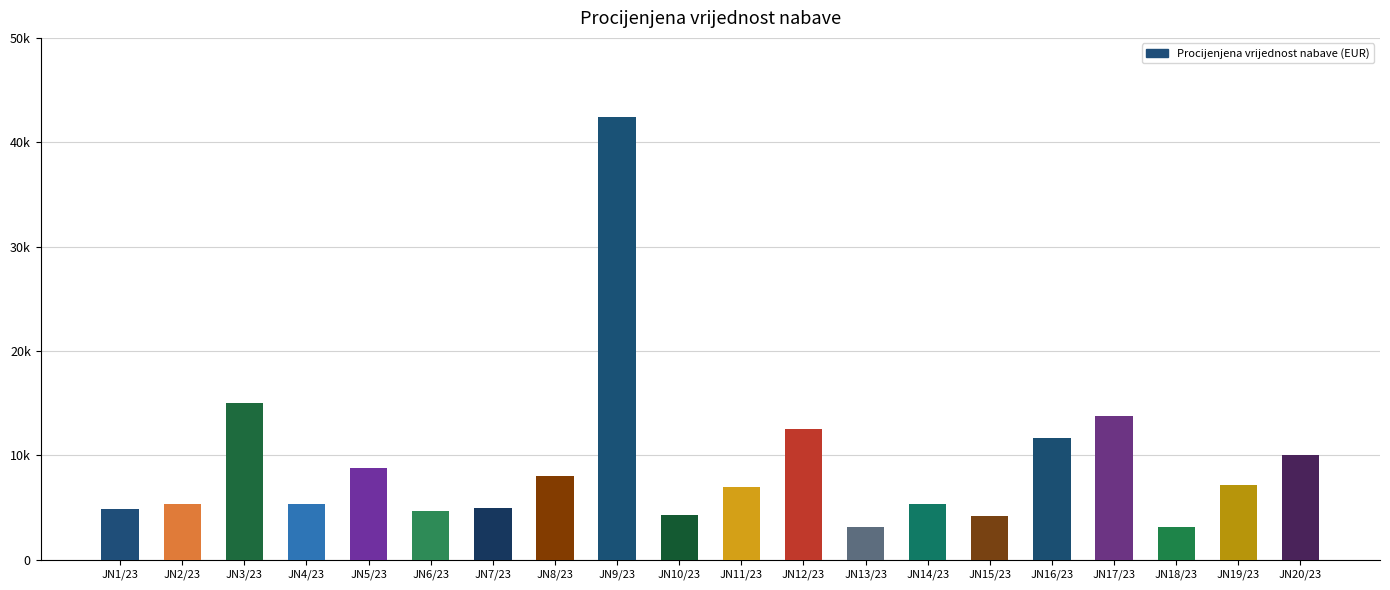

What is the ratio of the value at JN4/23 to the value at JN19/23?

0.7